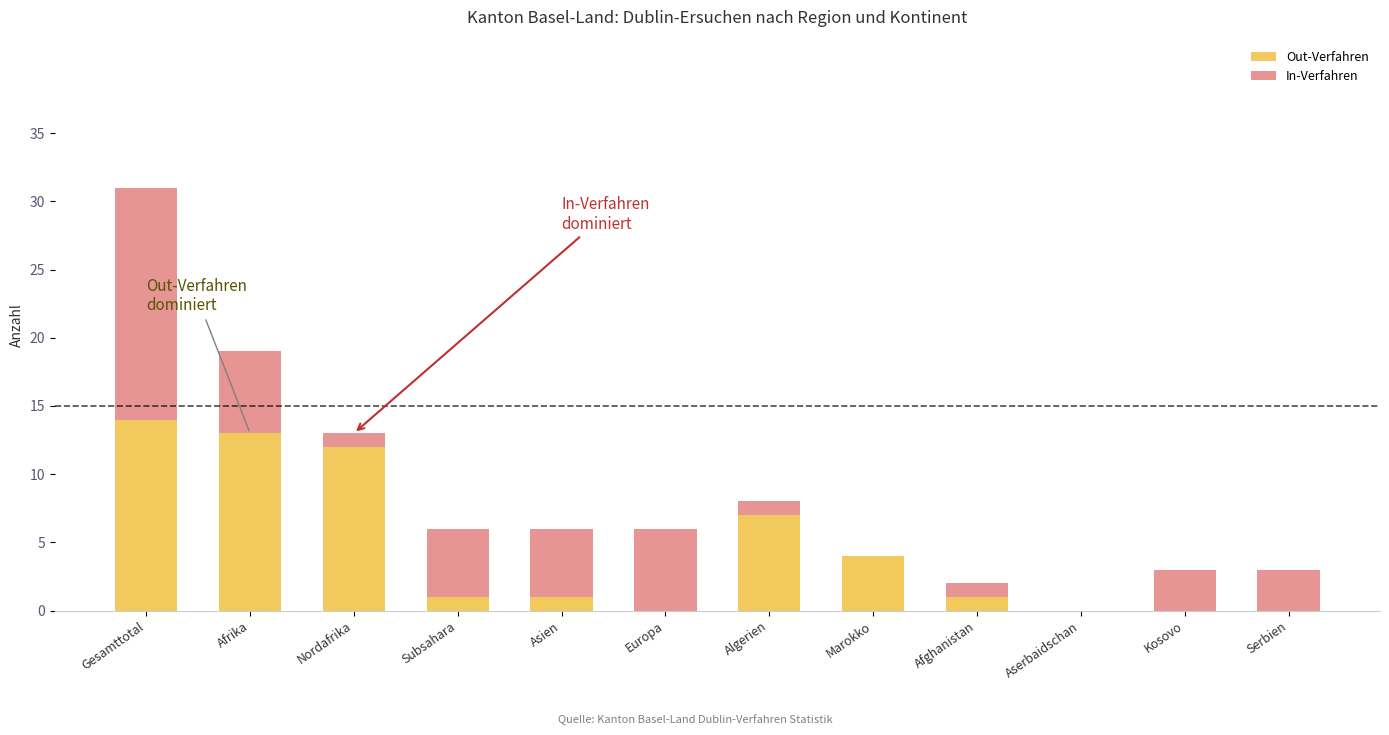

What is the highest value of the Out-Verfahren series?

14